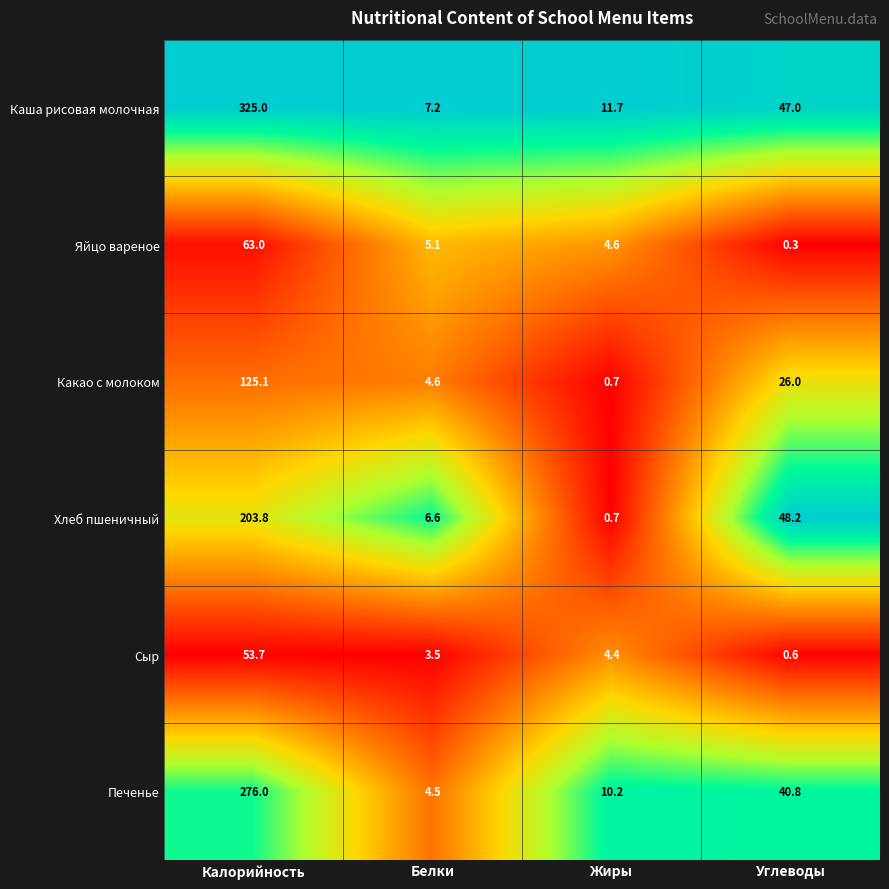

Which label corresponds to the smallest value in the chart?

Углеводы